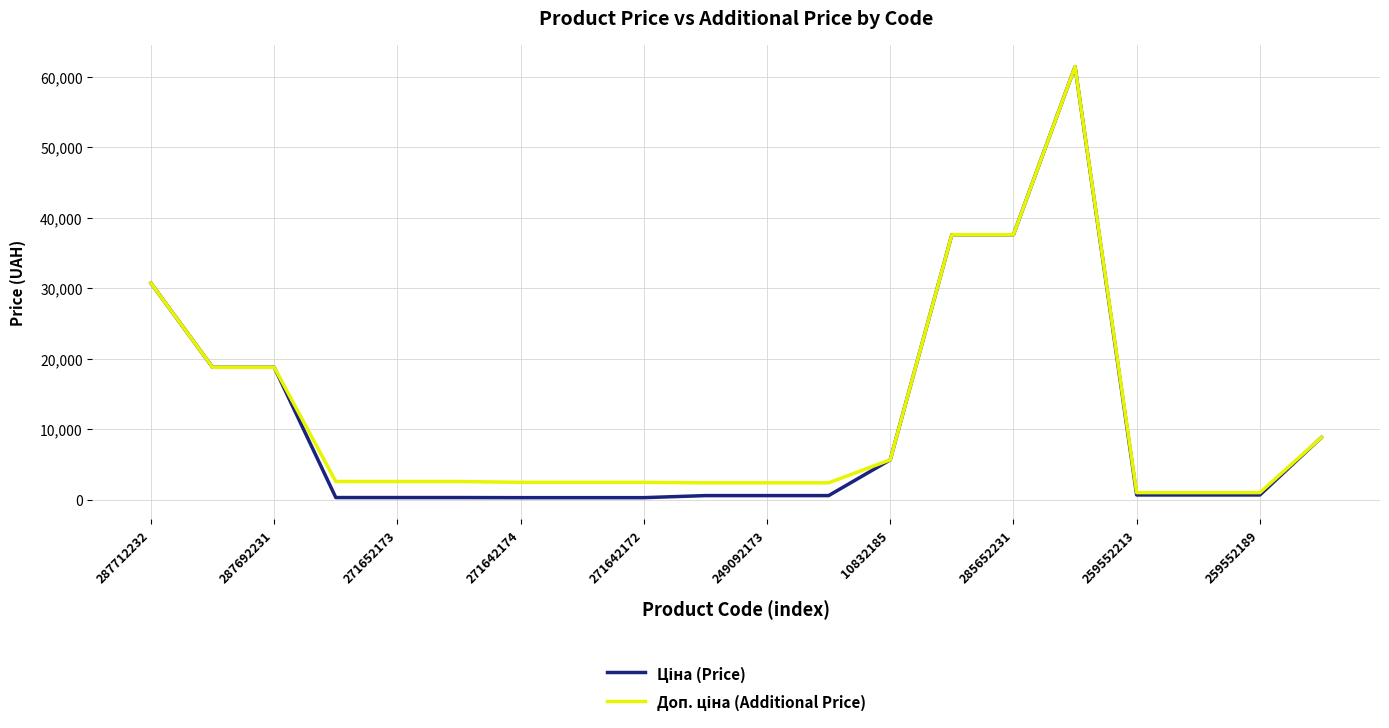

What is the greatest value displayed?

61434.3